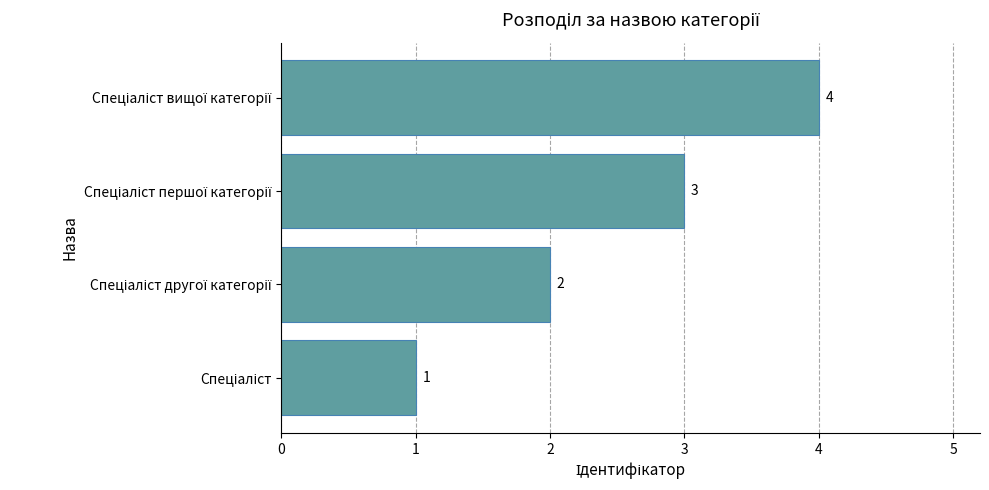

What is the maximum value shown in the chart?

4